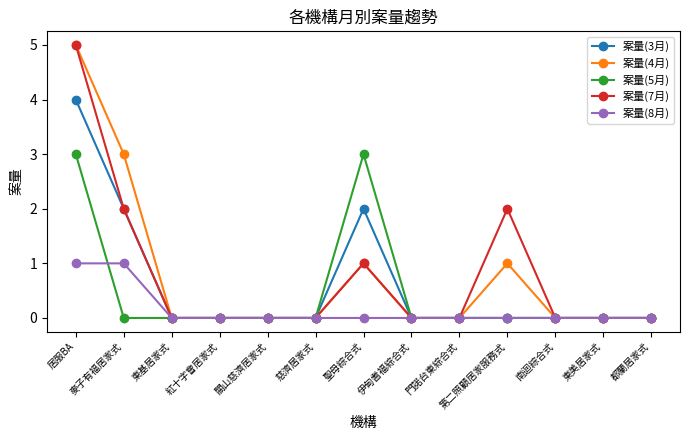

Between 麥子有福居家式 and 慈濟居家式, which series saw the biggest shift?

案量(4月)